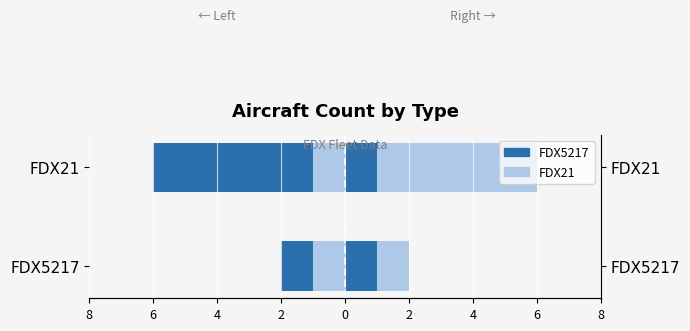

Count the number of data series in this chart.

4